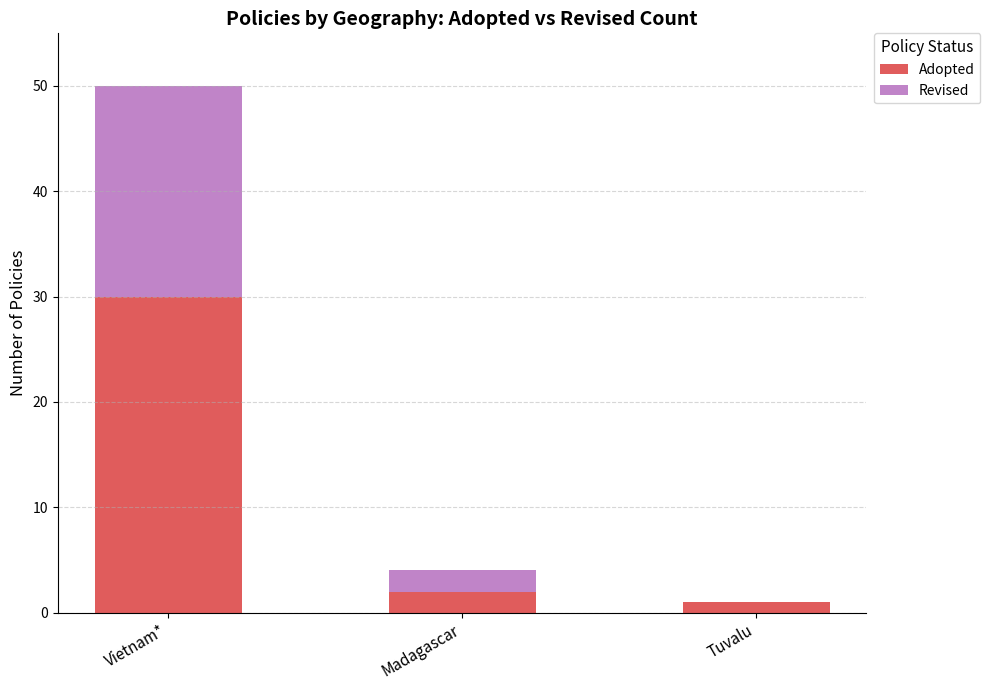

What is the average value of the Adopted series?

11